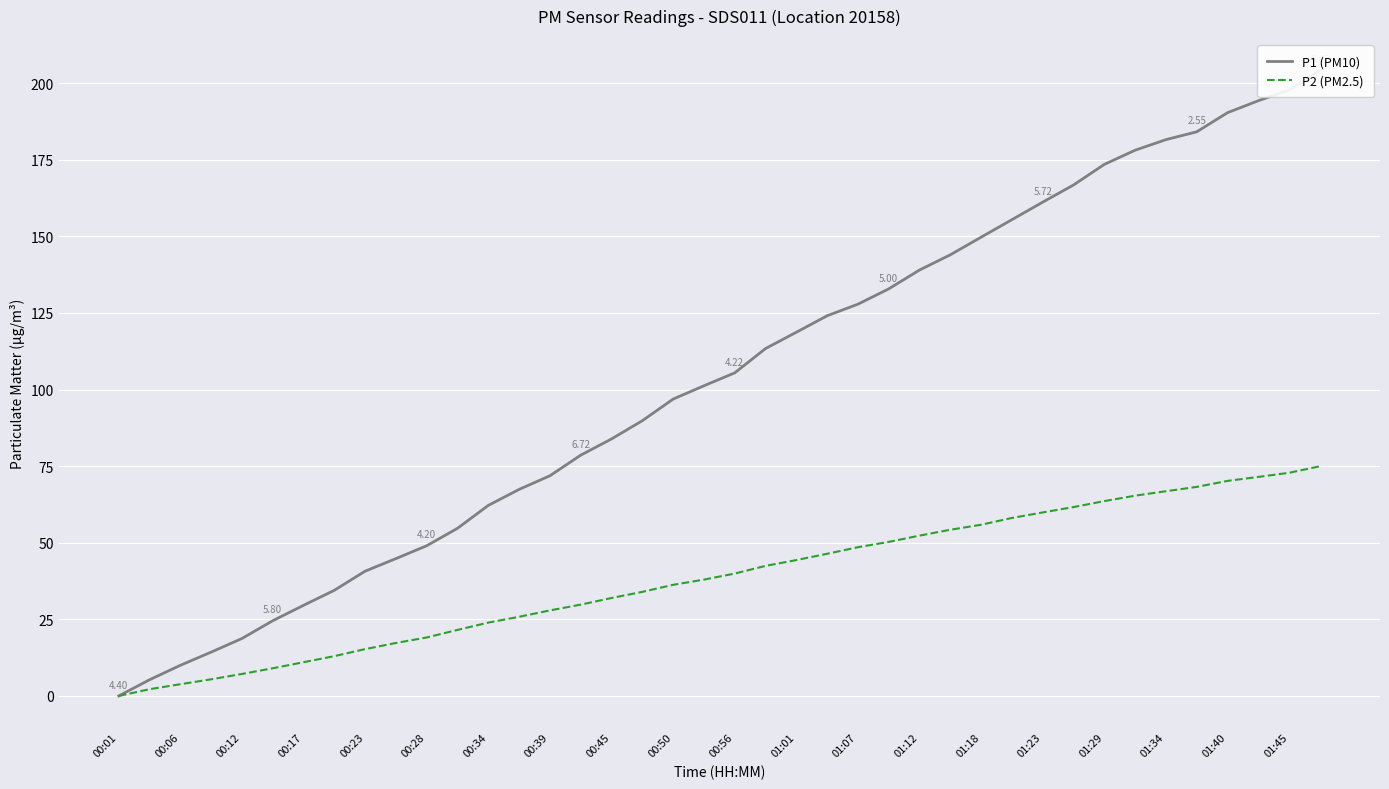

What is the difference between the highest and lowest values at 01:29?

109.9